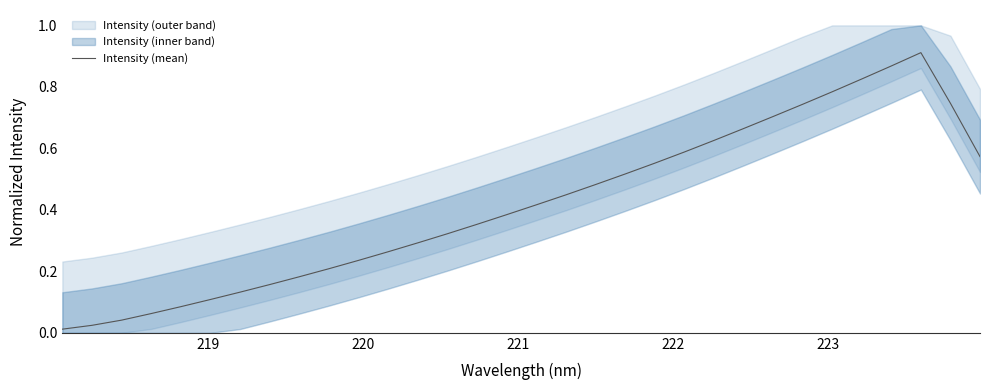

The chart shows a value of 0.8 at 22. True or false?

False